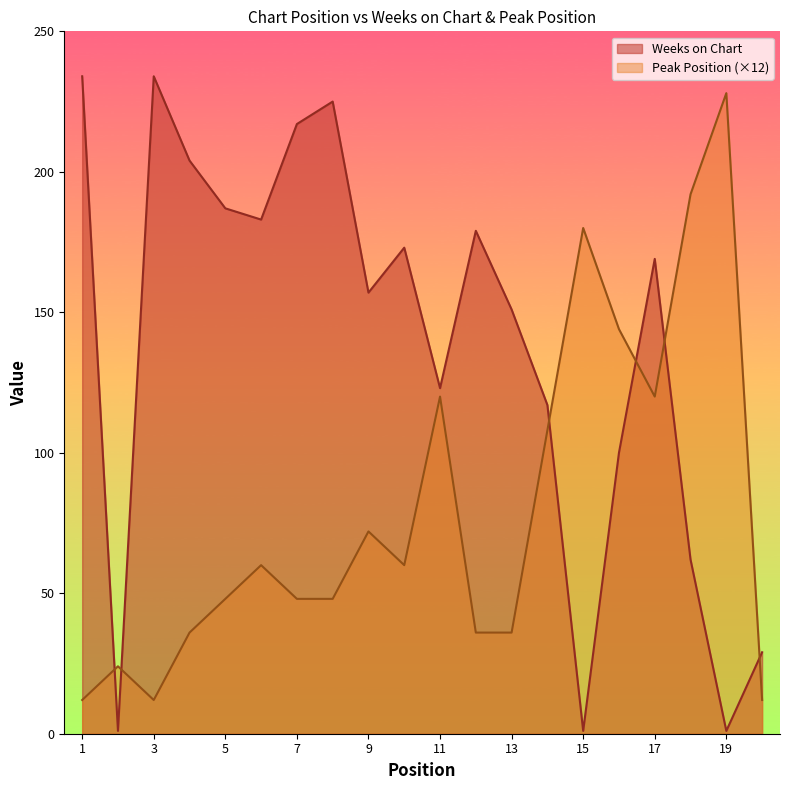

What is the spread (max minus min) of values at 17?

49